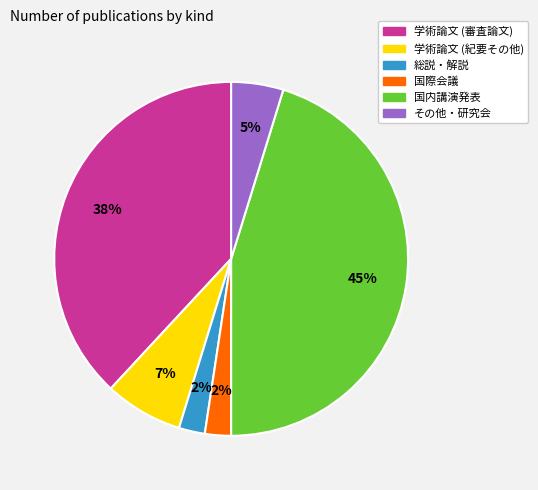

To the nearest percent, what portion does その他・研究会 represent?

5%